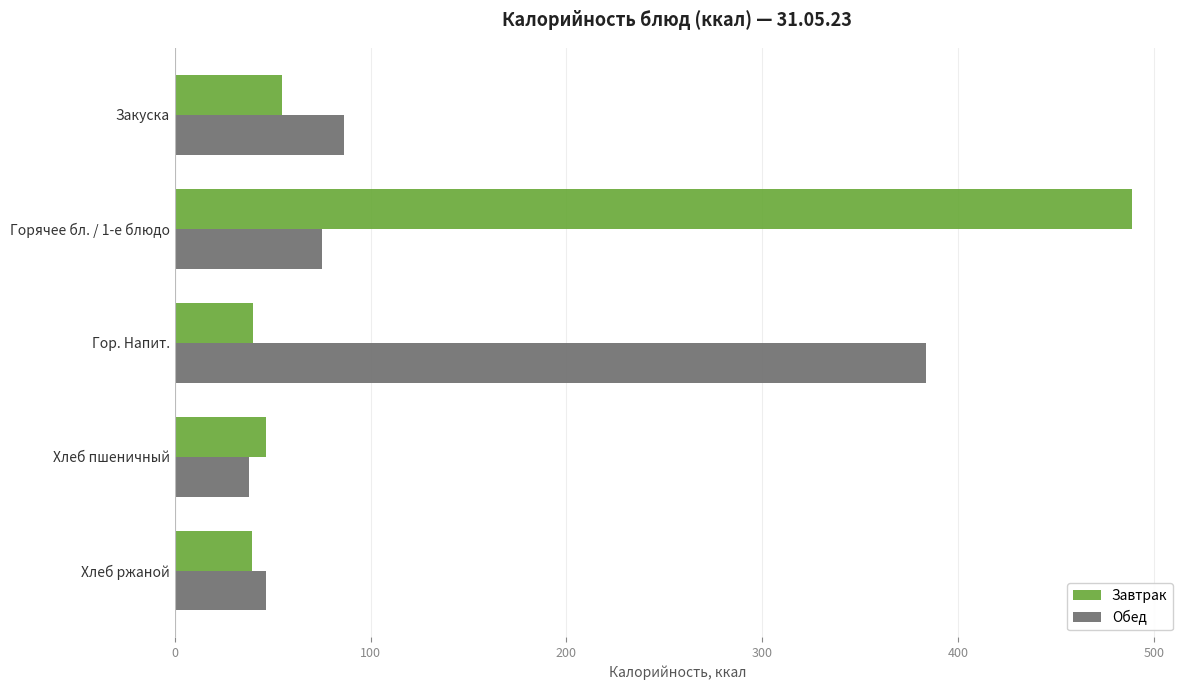

How many categories are shown in the chart?

5